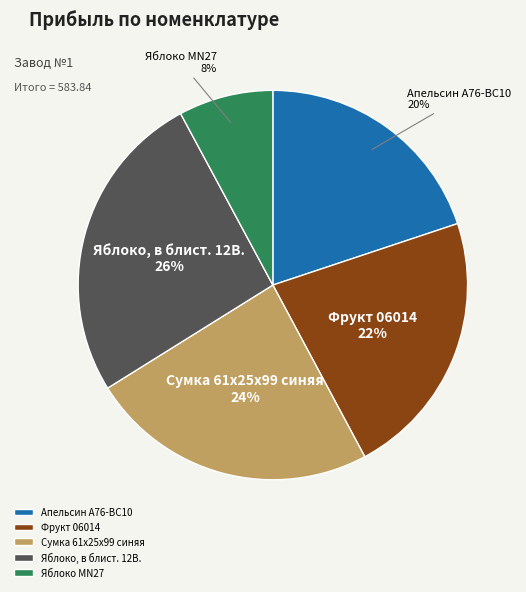

True or false: Фрукт 06014 accounts for 22% of the total.

True